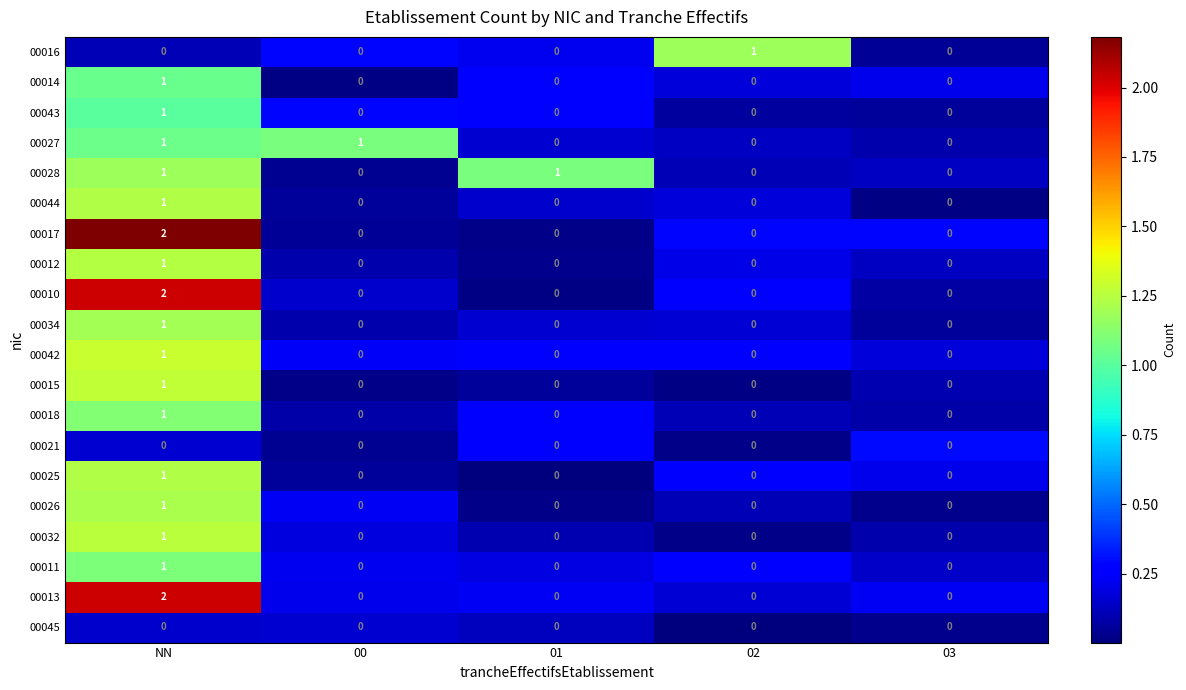

At which category is the sum across all series the highest?

NN